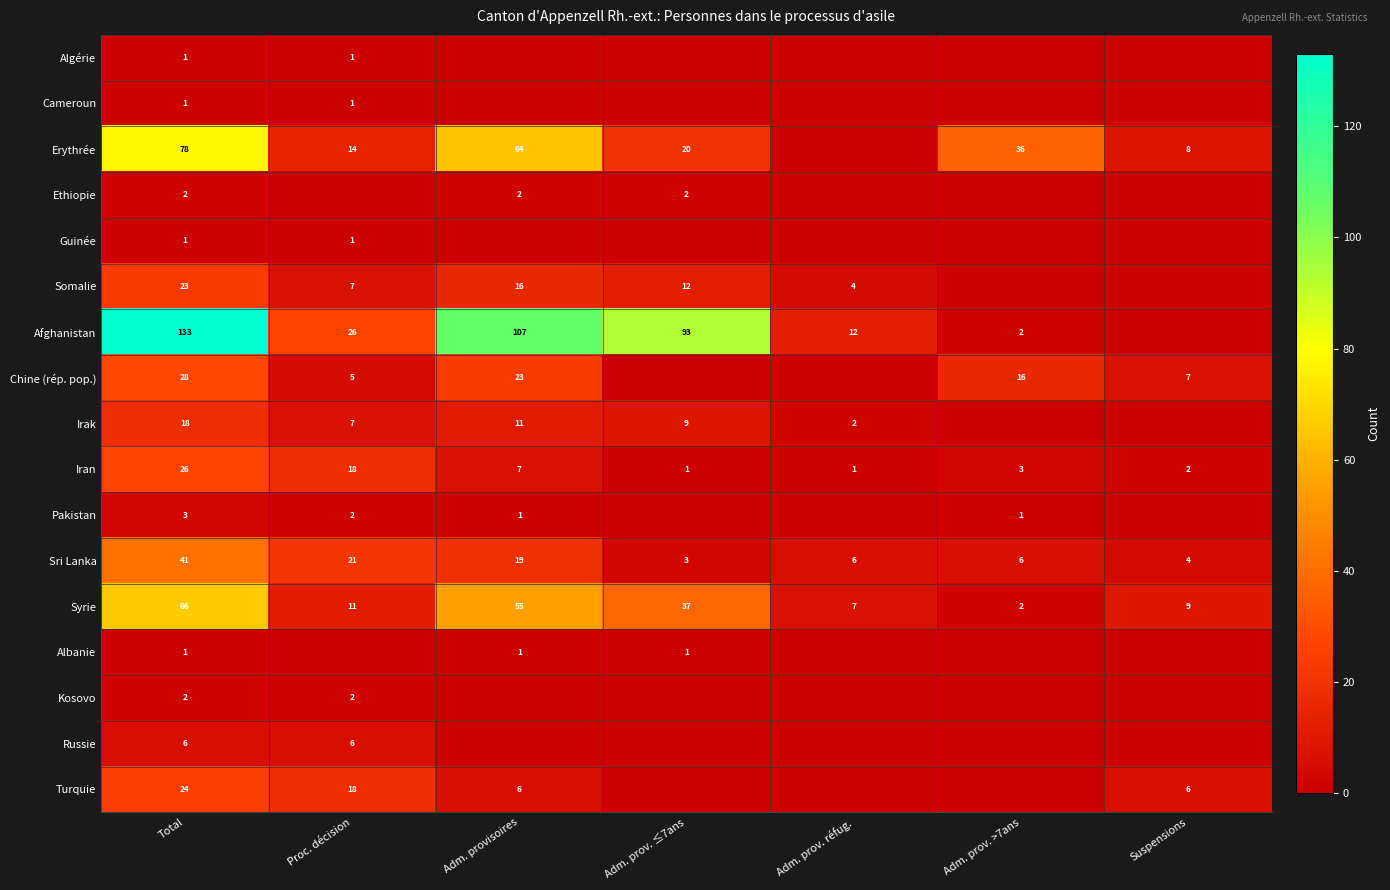

The value of Somalie at Adm. prov. ≤7ans is 12. True or false?

True